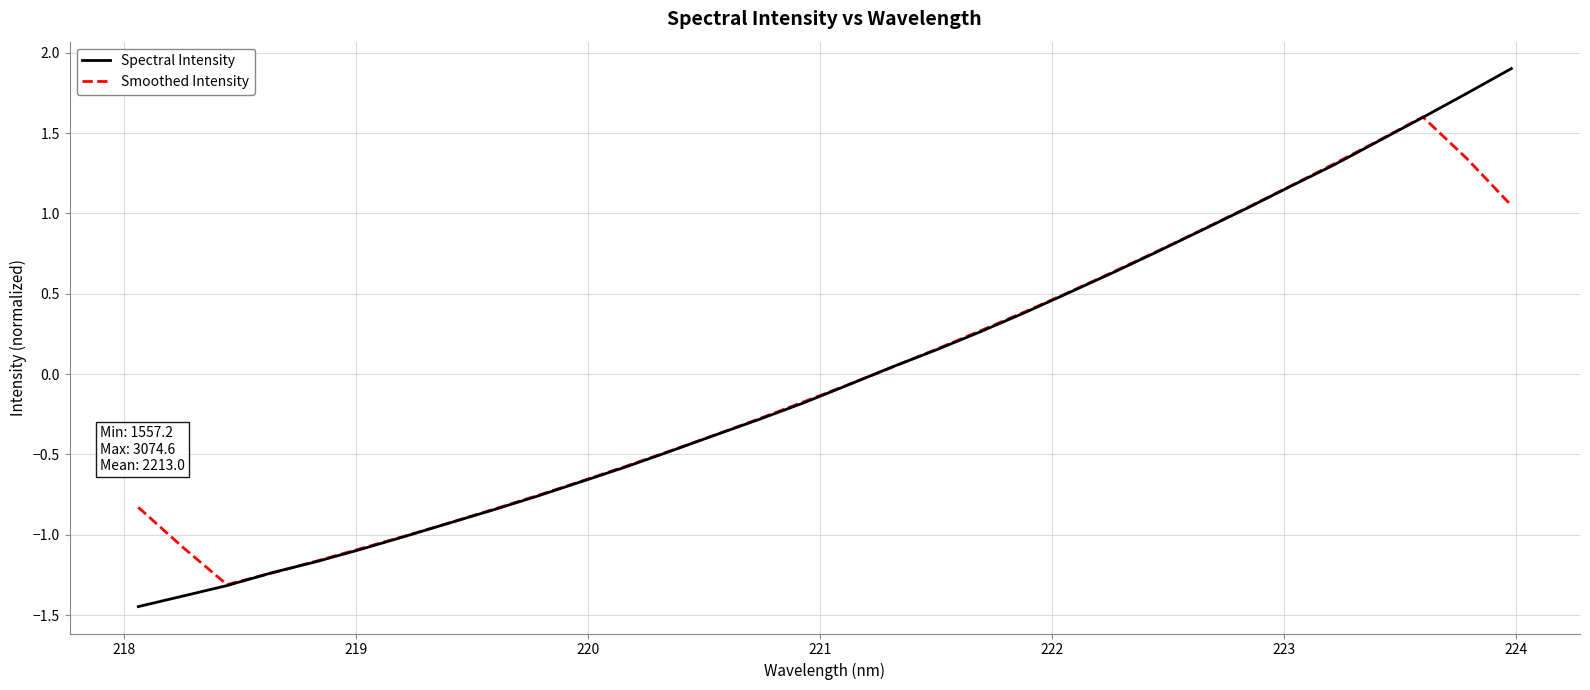

True or false: Spectral Intensity has more than 1 interior local peaks.

False